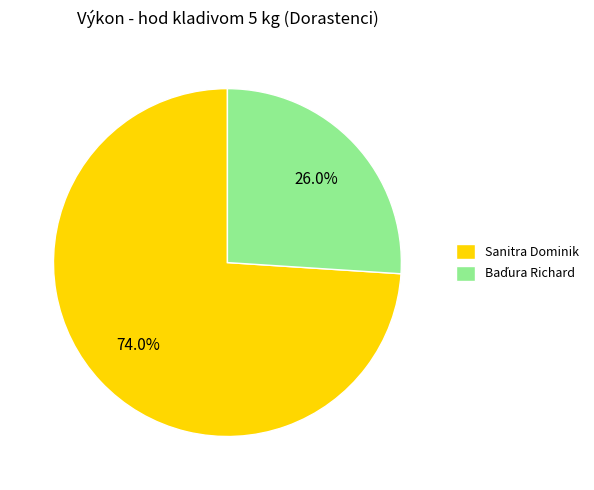

To the nearest percent, what is the average slice percentage?

50%